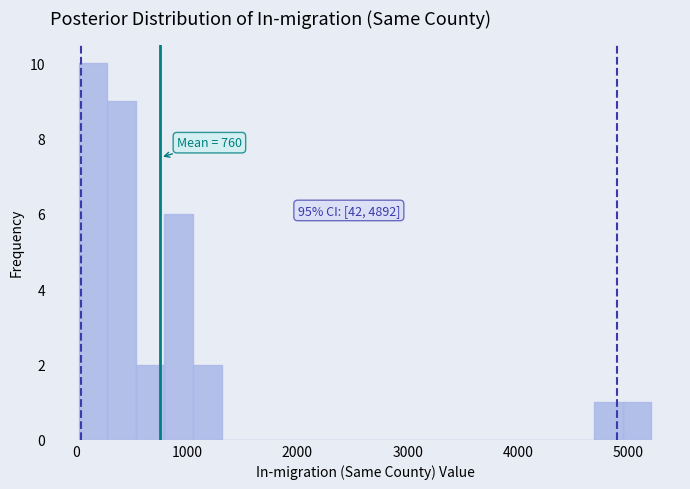

Read against the x-axis, roughly where is the centre of the tallest bar?

100